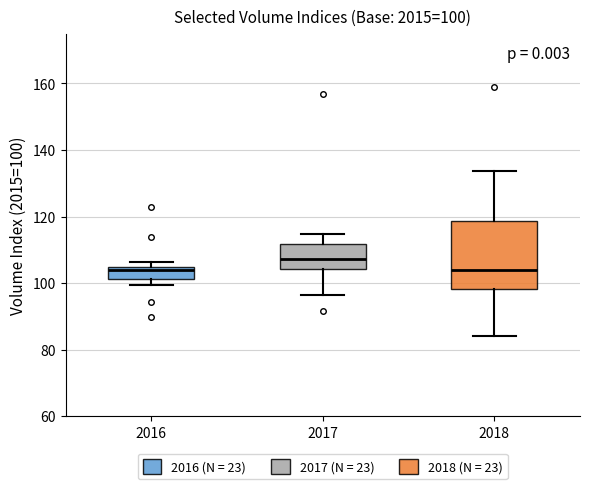

Comparing the boxes themselves (not the whiskers), which one is the tallest?

2018